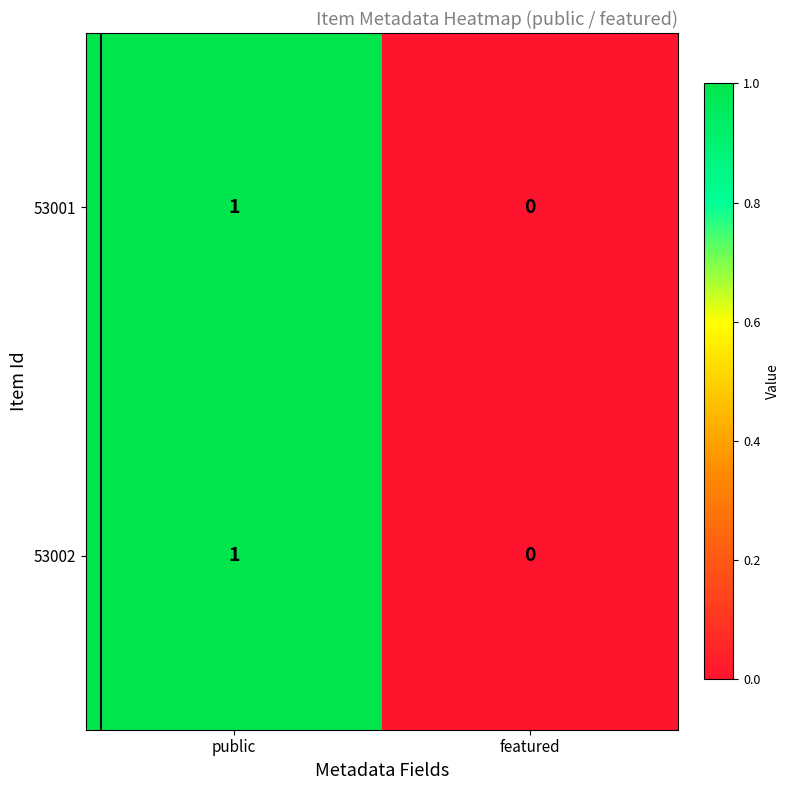

Count the number of categories in the chart.

2